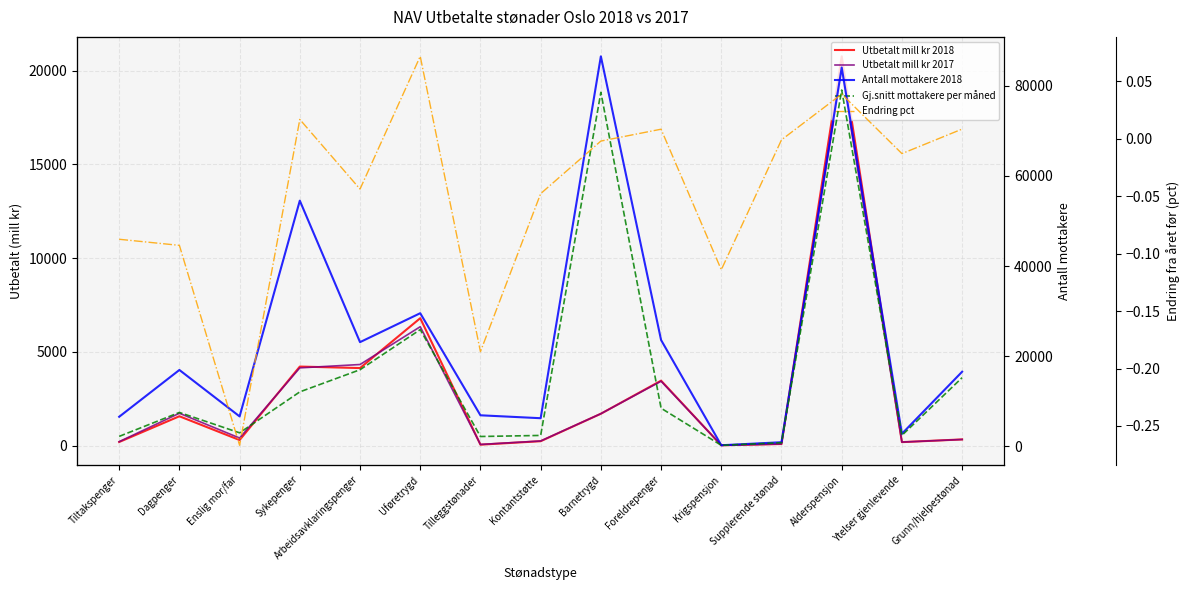

How many series are shown in this chart?

5